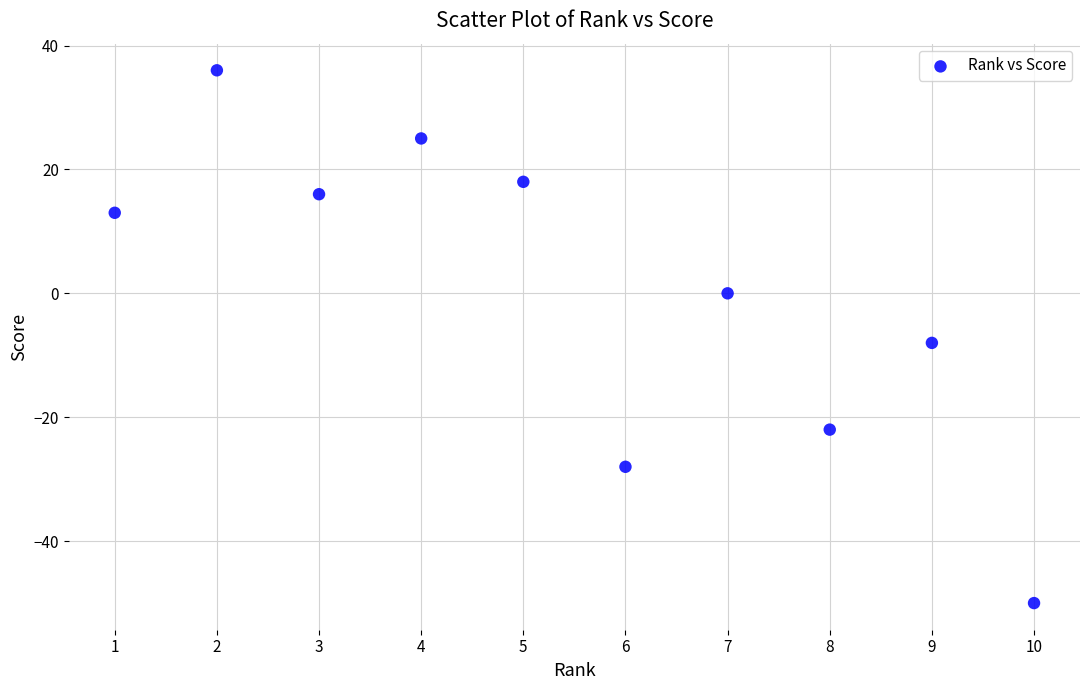

What Y value in the scatter plot is closest to -7?

-8